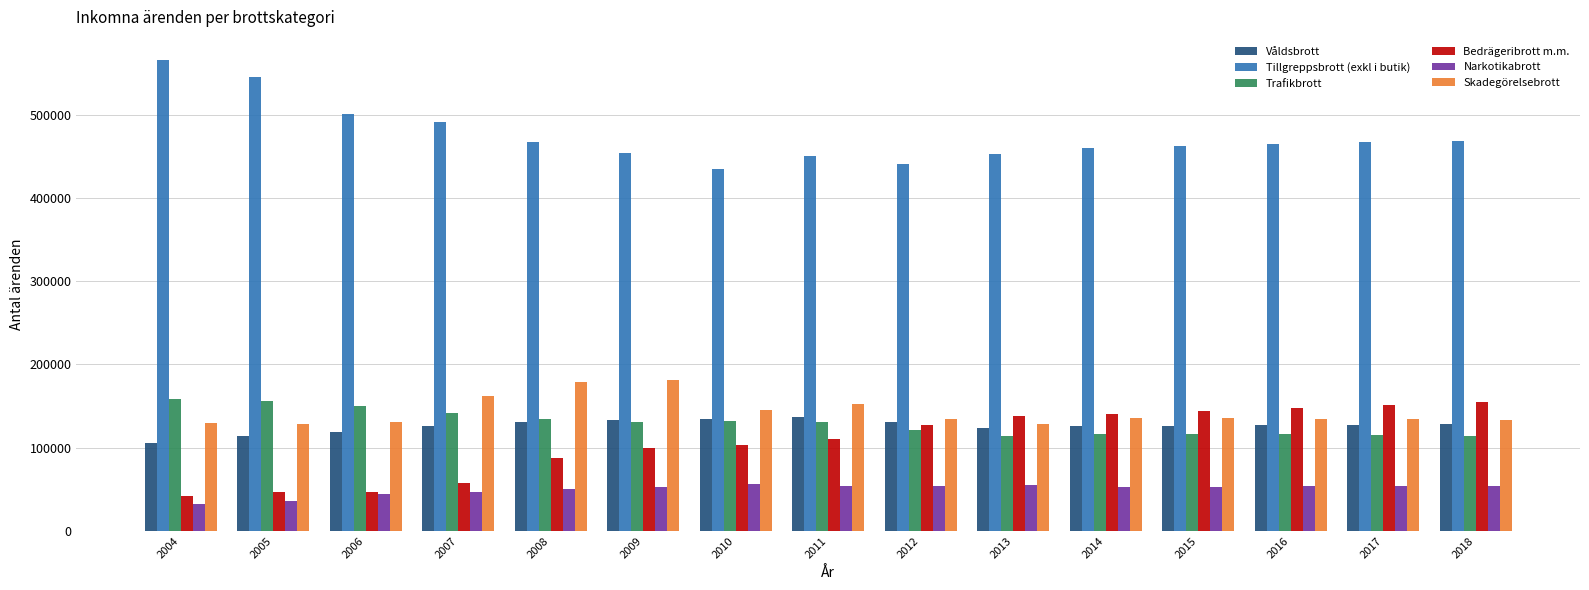

What is the spread (max minus min) of values at 2011?

395671.0